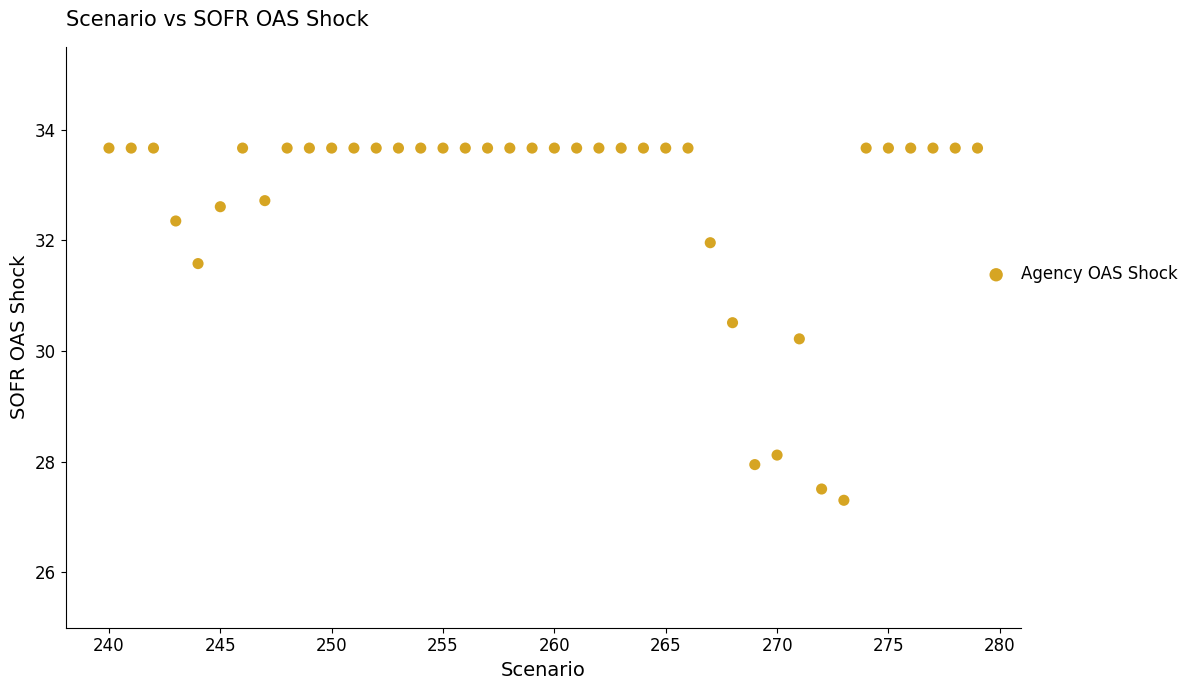

What Y value in the scatter plot is closest to 30?

30.2